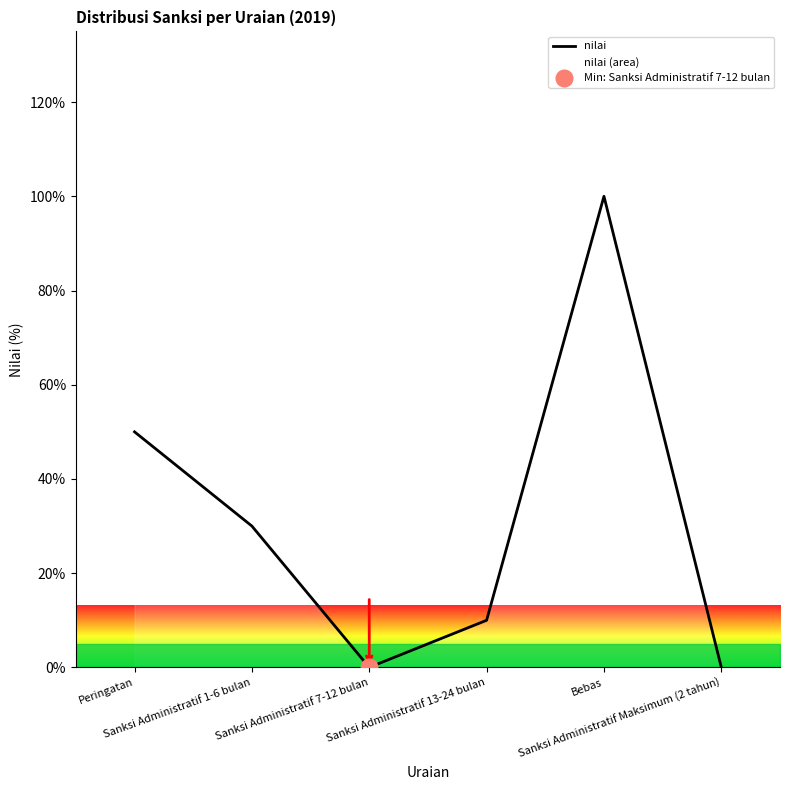

What position from the left is Sanksi Administratif 13-24 bulan?

4